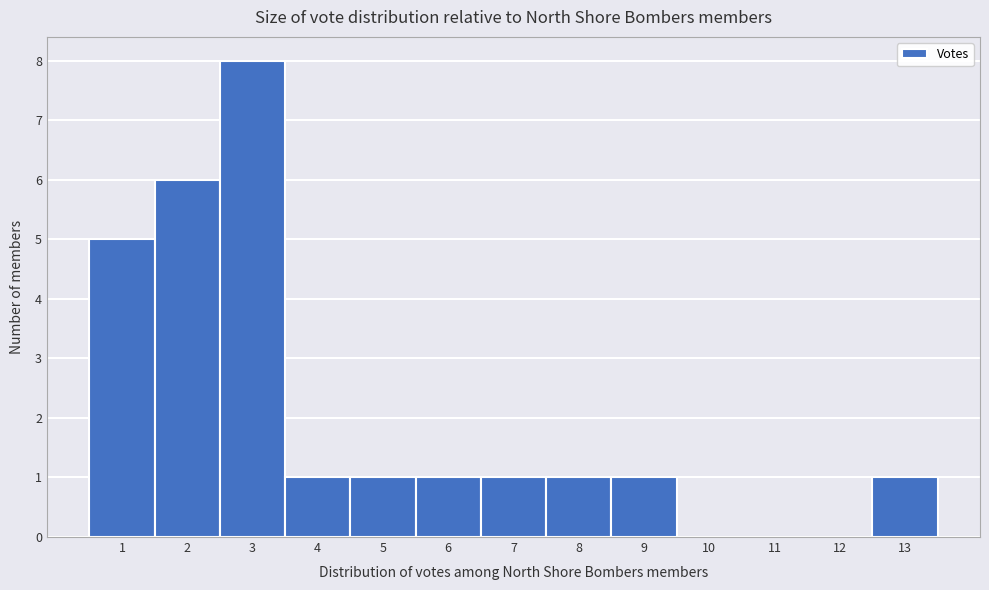

Reading left to right, transcribe this chart: for each bar, give the range it covers on the x-axis and its height. The values are not printed on the chart, so give them approximately, as read against the axis.

0.5 to 1.5: 5
1.5 to 2.5: 6
2.5 to 3.5: 8
3.5 to 4.5: 1
4.5 to 5.5: 1
5.5 to 6.5: 1
6.5 to 7.5: 1
7.5 to 8.5: 1
8.5 to 9.5: 1
9.5 to 10.5: 0
10.5 to 11.5: 0
11.5 to 12.5: 0
12.5 to 13.5: 1